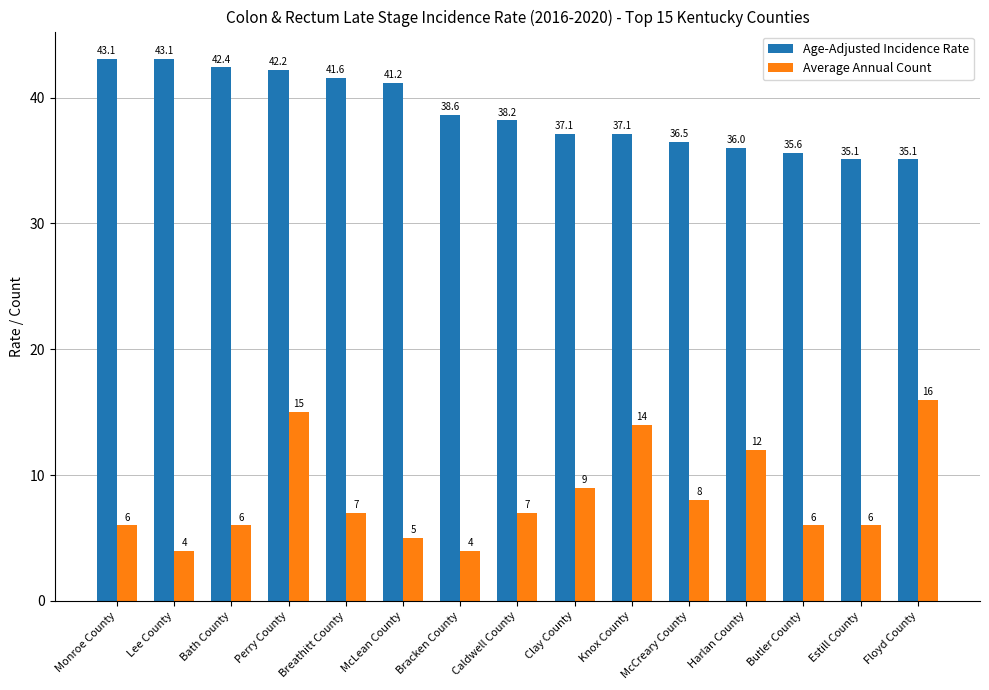

What is the maximum value for Average Annual Count?

16.0